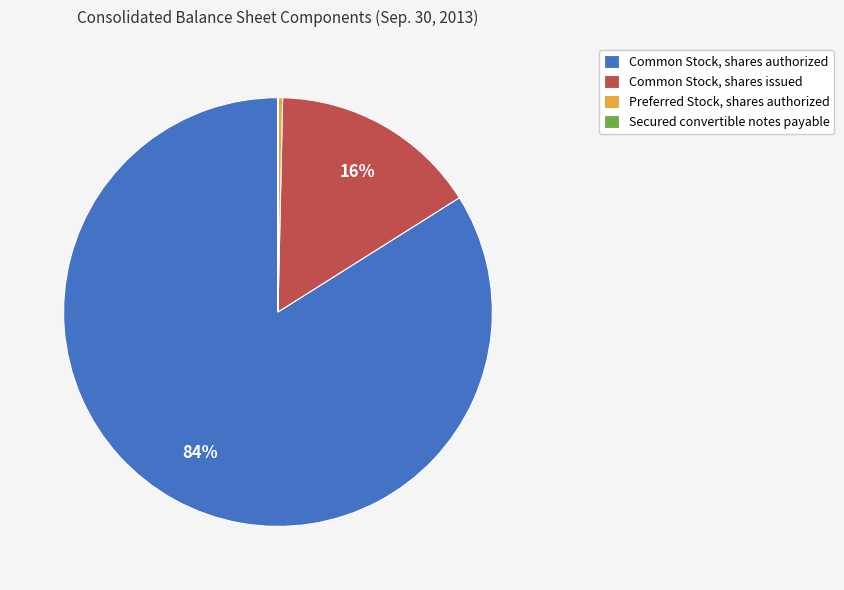

To the nearest percent, what portion does Common Stock, shares authorized represent?

84%